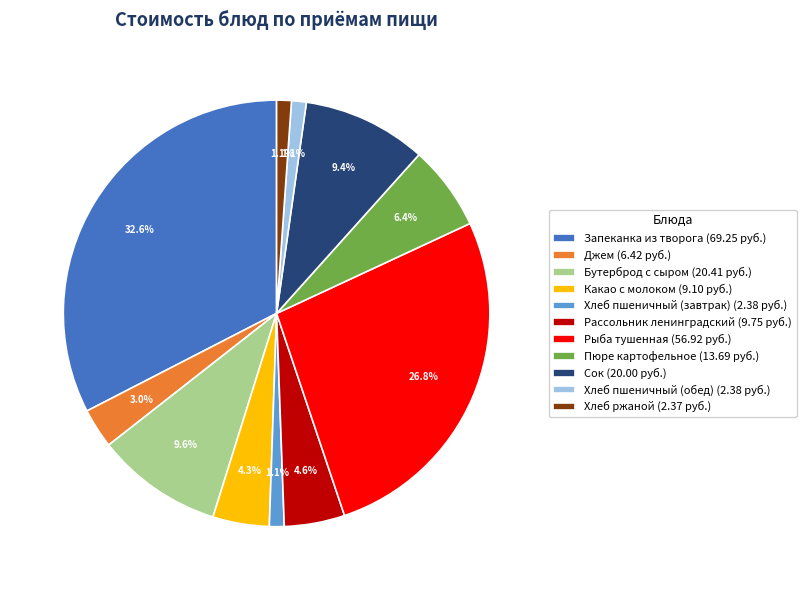

Between Рассольник ленинградский and Джем, which is larger?

Рассольник ленинградский